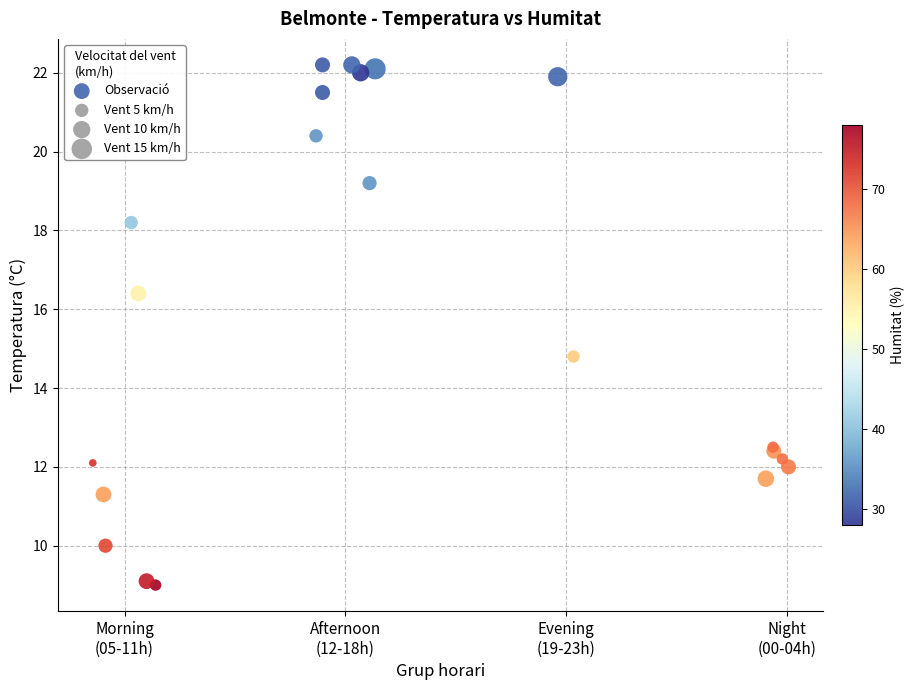

What Y value in the scatter plot is closest to 15?

14.8